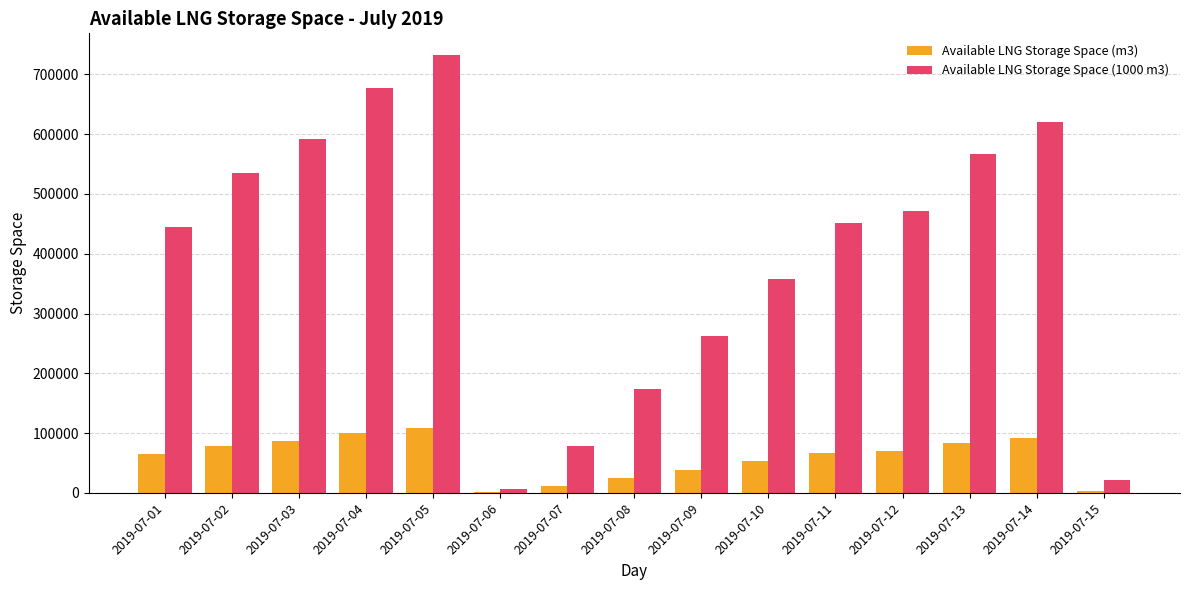

What is the maximum value for Available LNG Storage Space (m3)?

108109